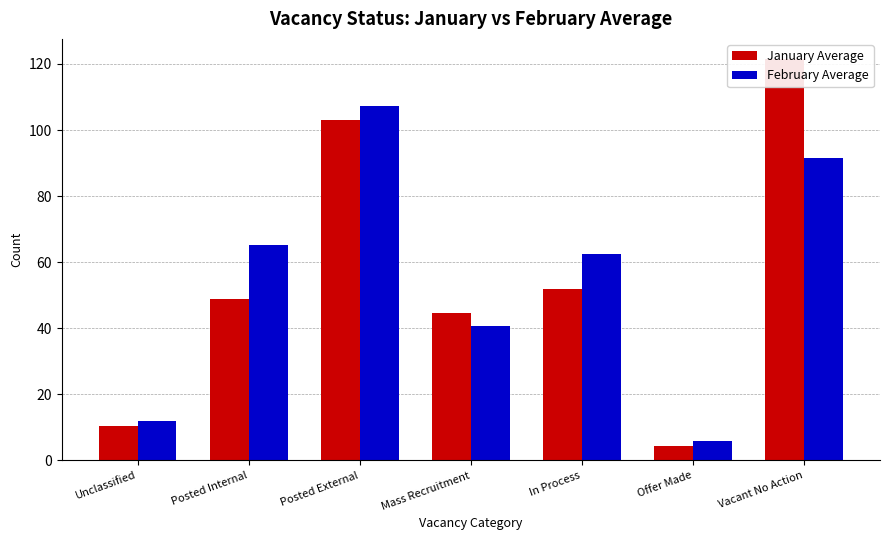

How many bars are there in total?

14